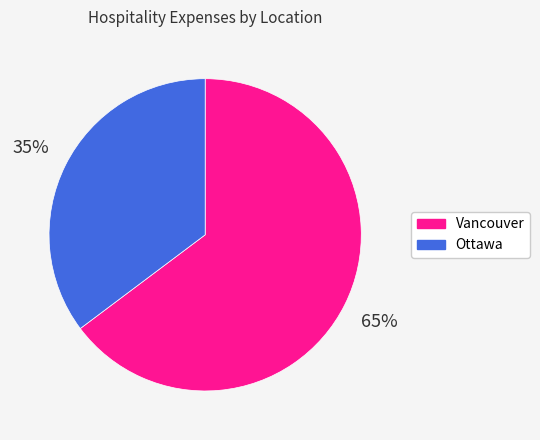

How many segments does this pie chart have?

2